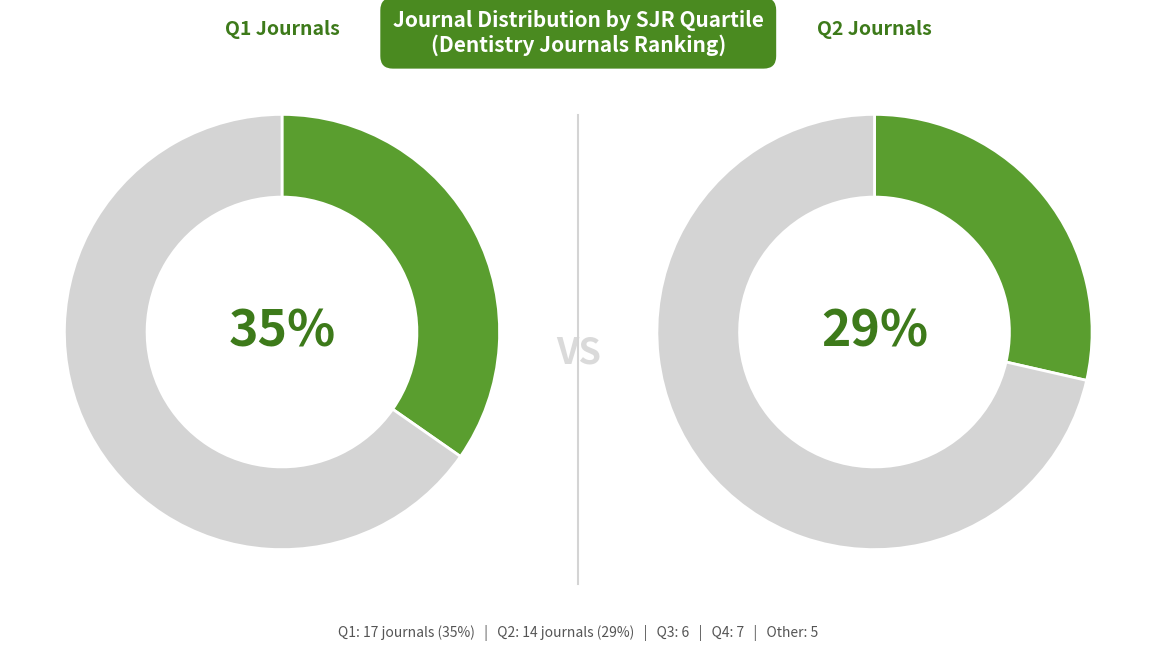

To the nearest percent, what is the difference between the largest and smallest slice percentages?

24%